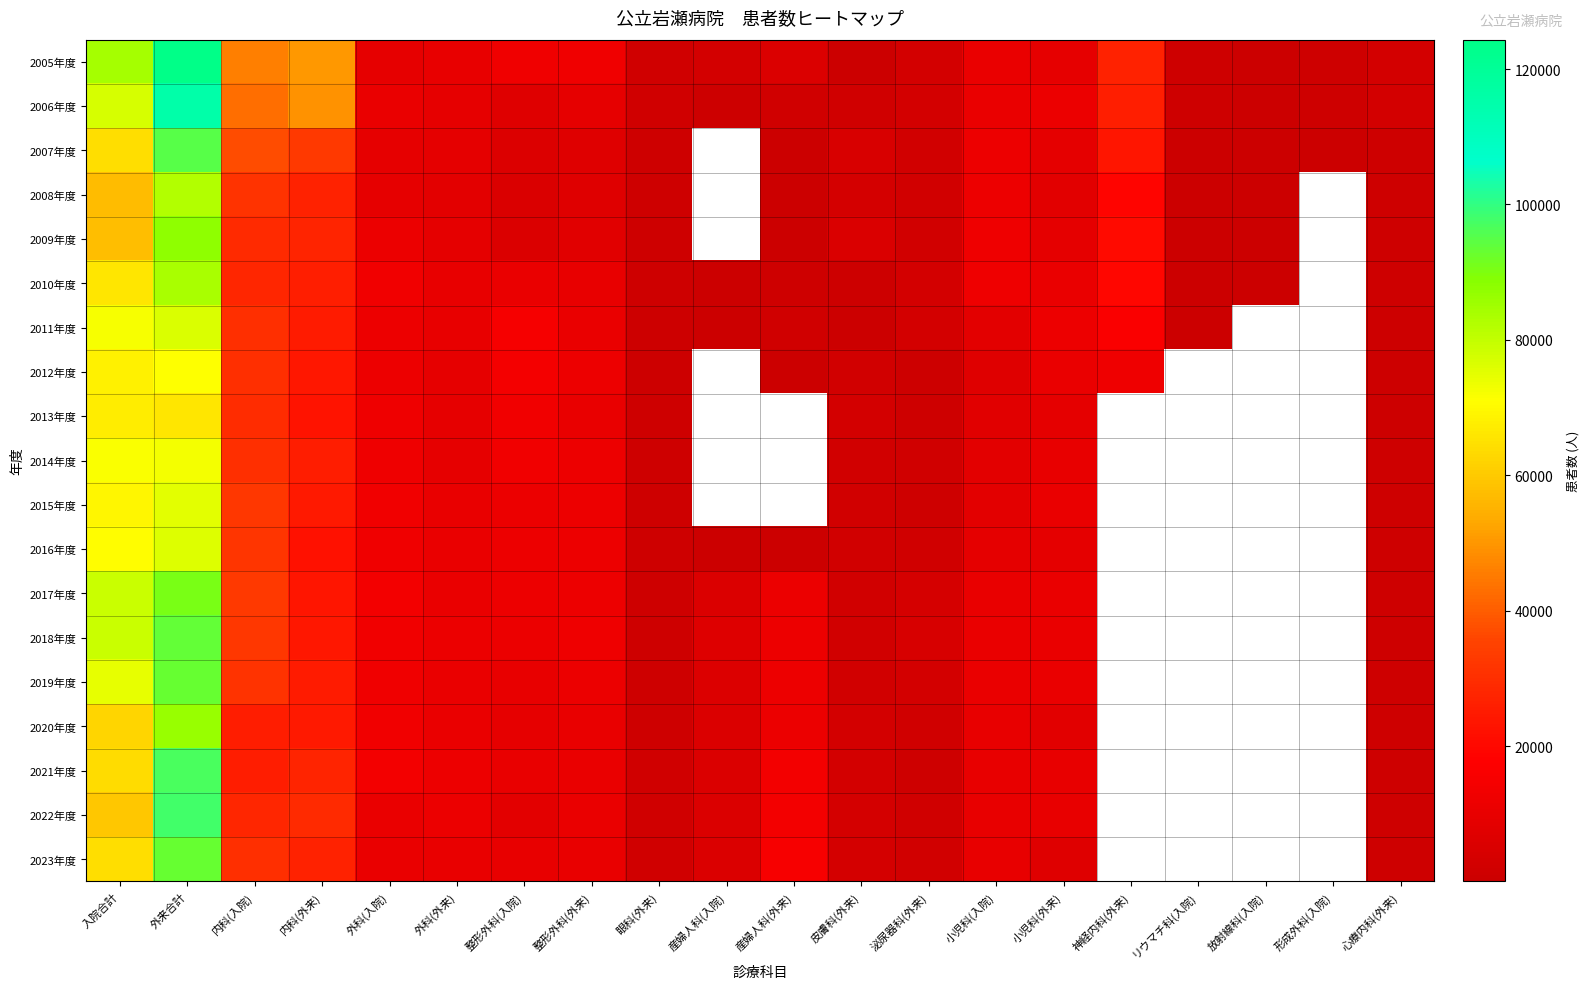

What is the maximum value shown in the chart?

124340.0